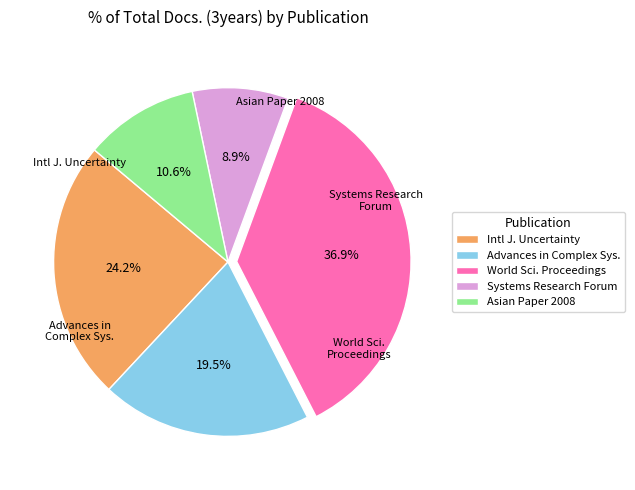

Is it true that Asian Paper 2008 is 11% of the pie?

True